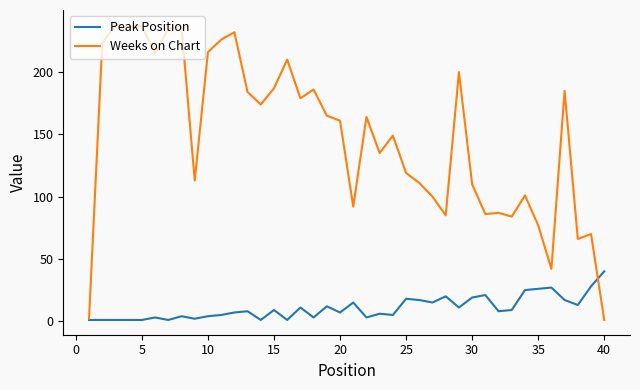

List the series in order of their peak value, highest first.

Weeks on Chart, Peak Position